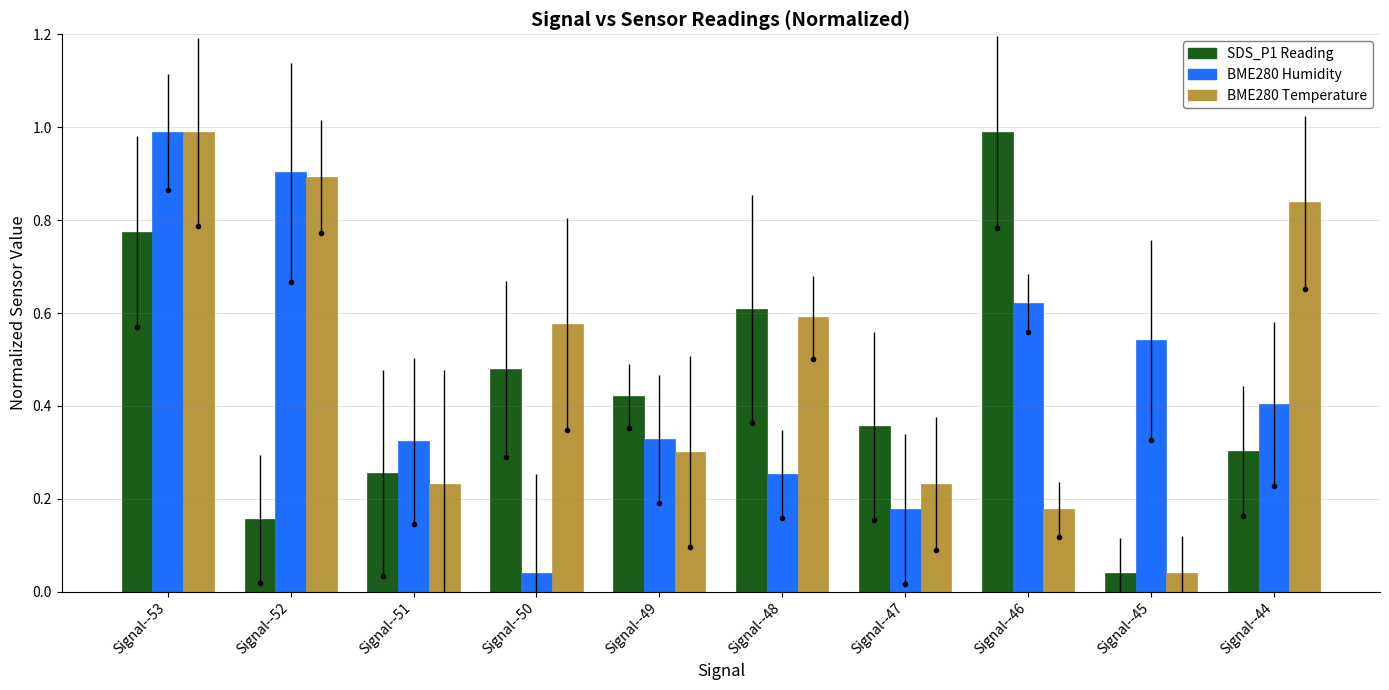

What is the total value across all series at Signal--46?

1.8